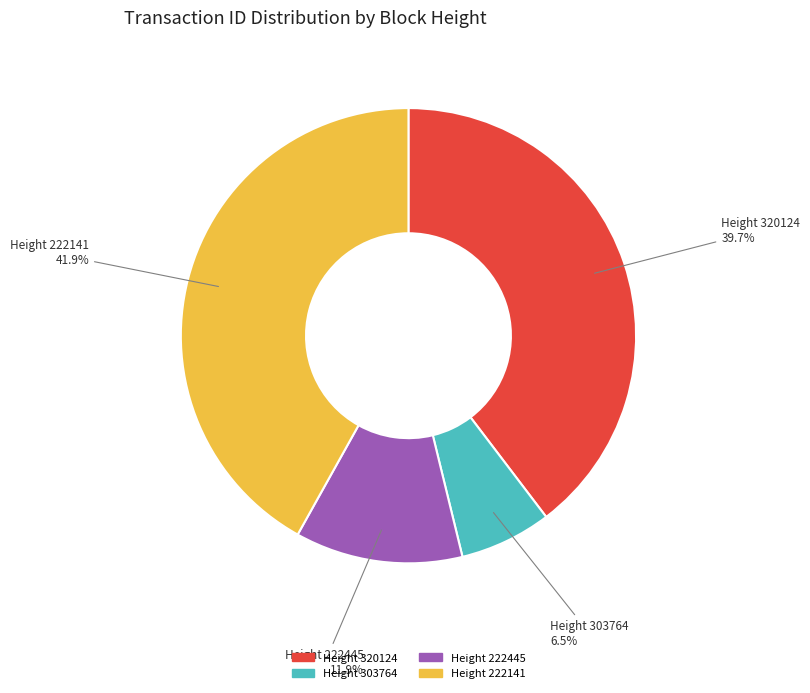

Is there any slice that represents more than half of the pie?

No